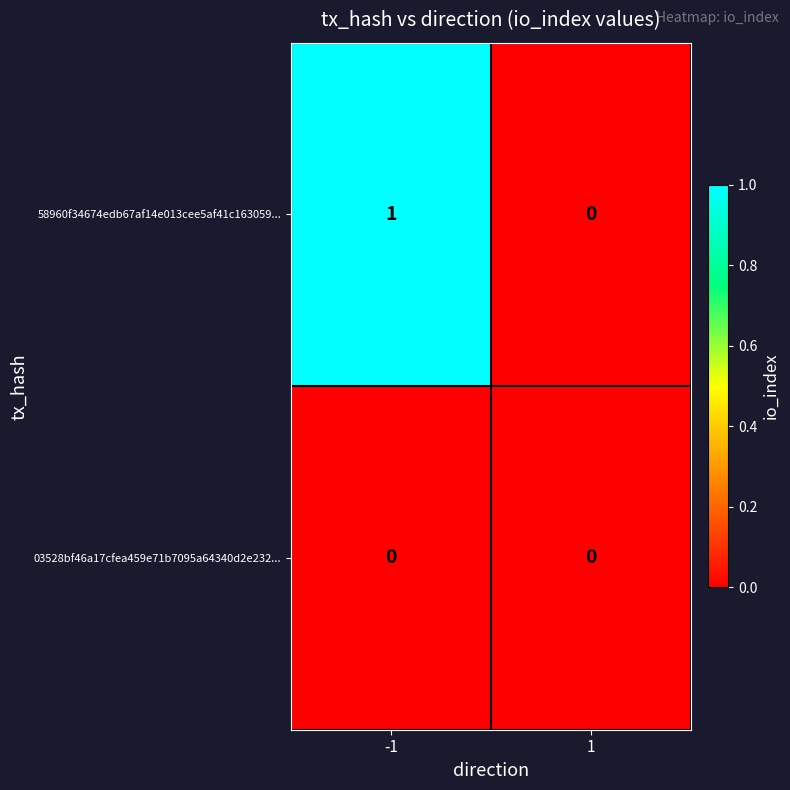

The 58960f34674edb67af14e013cee5af41c163059... series shows 0 at 1. True or false?

True